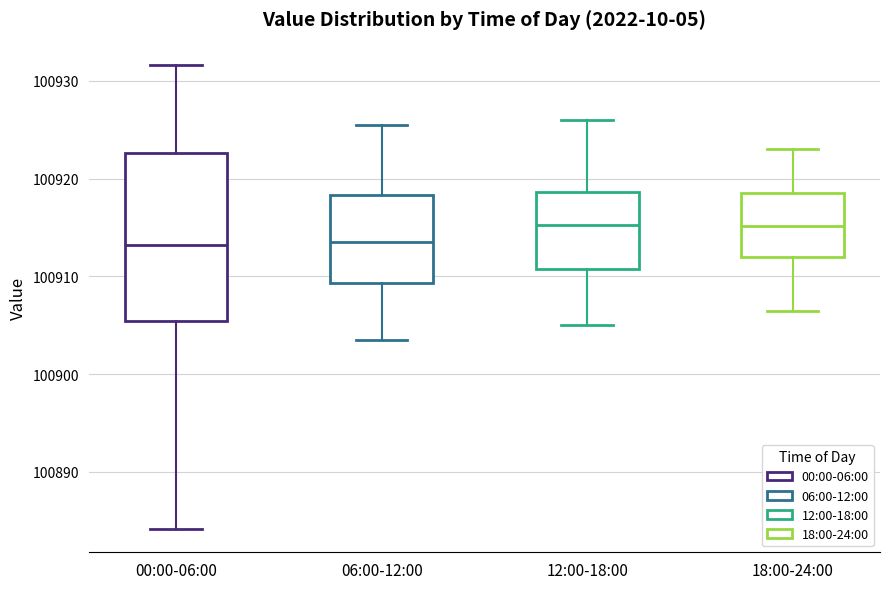

Comparing the boxes themselves (not the whiskers), which one is the tallest?

00:00-06:00